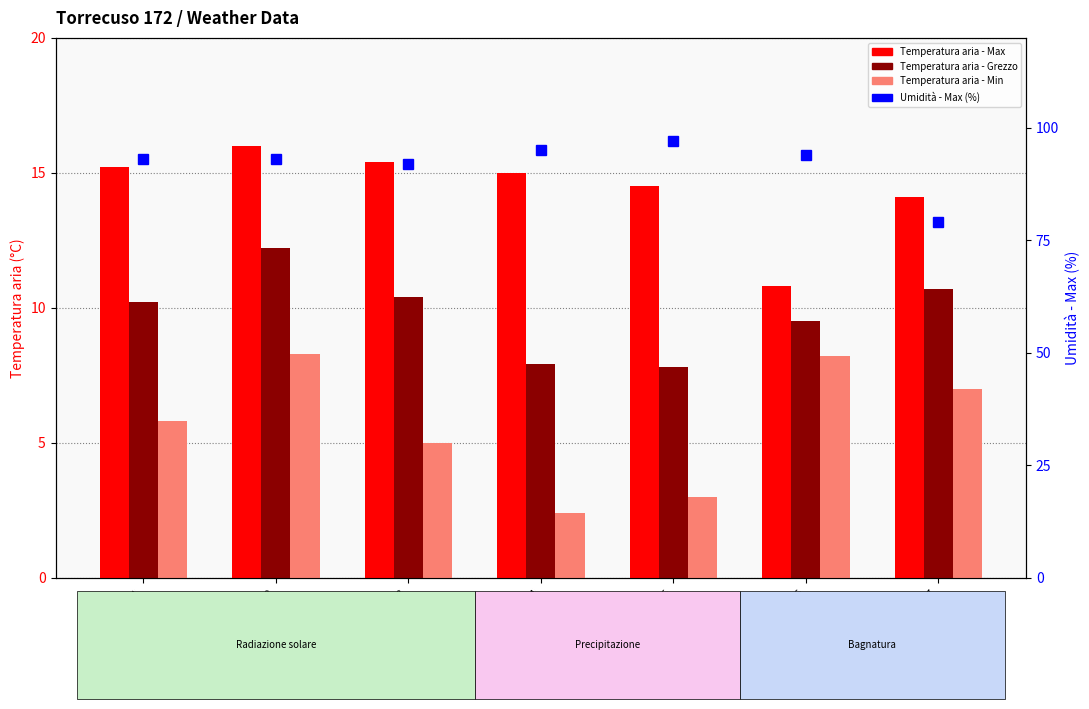

Read the Temperatura aria - Grezzo value at 2022-11-21.

10.2